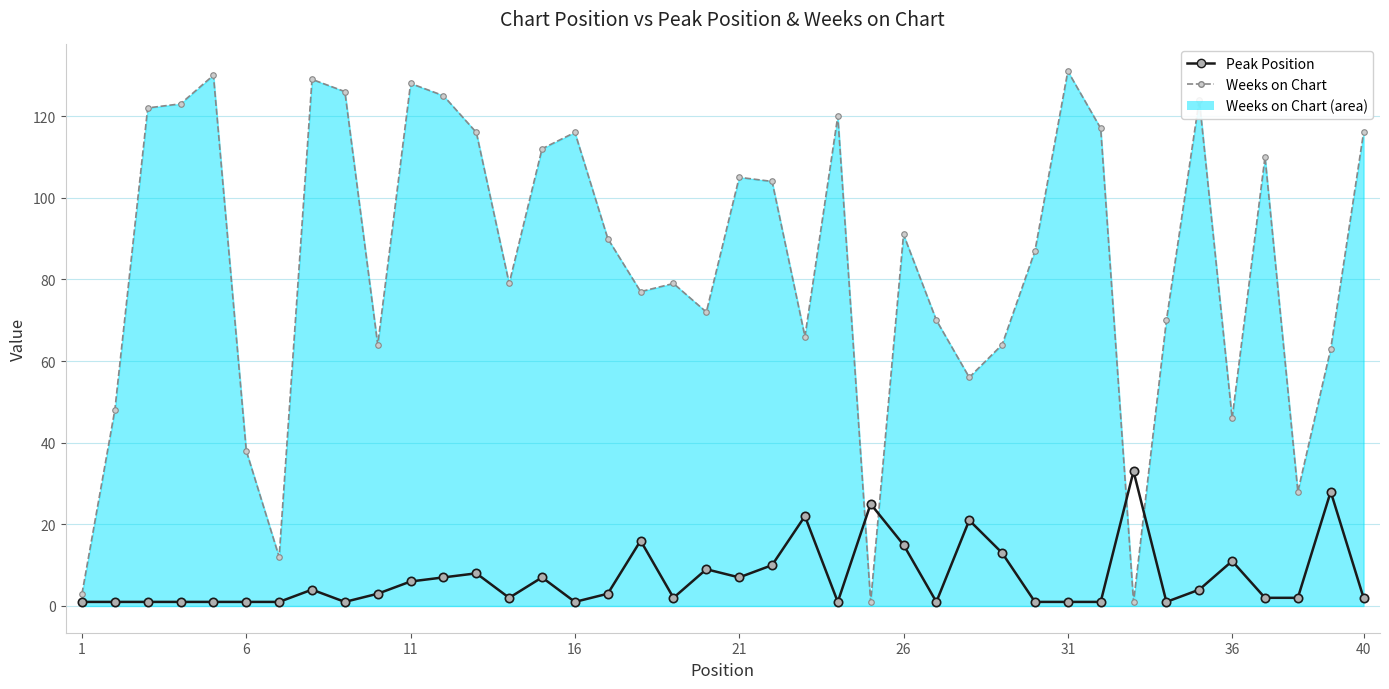

What are all the series names shown in the legend?

Peak Position, Weeks on Chart